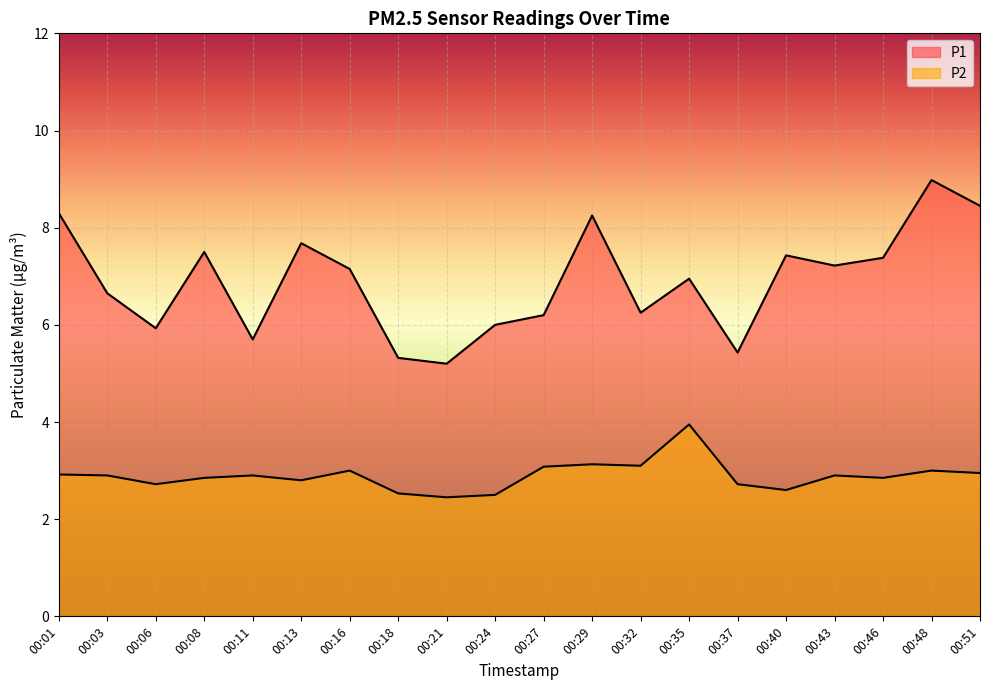

What is the value of the P1 point at the 7th from the left?

7.2